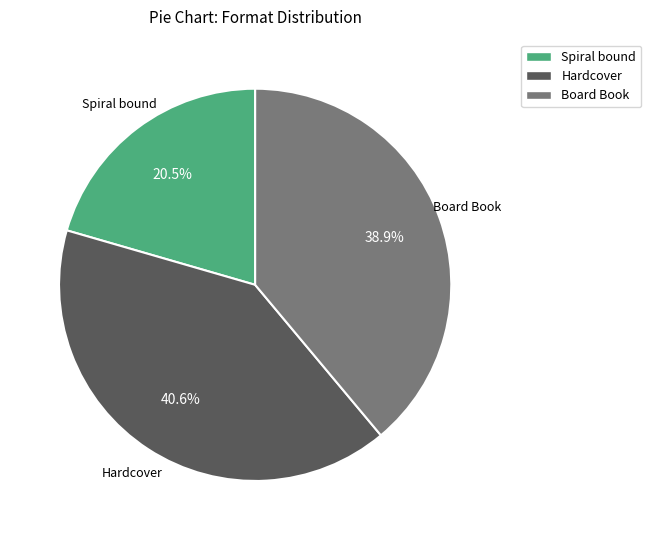

Is there a majority slice in this chart?

No